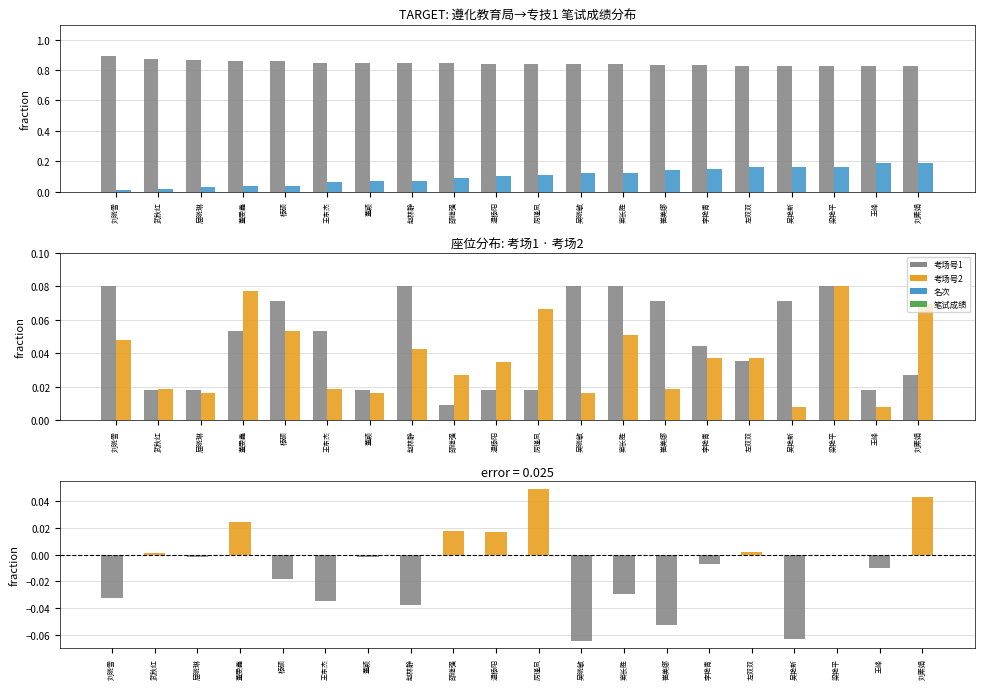

Which has a higher value, 杨硕 or 董雯鑫?

杨硕